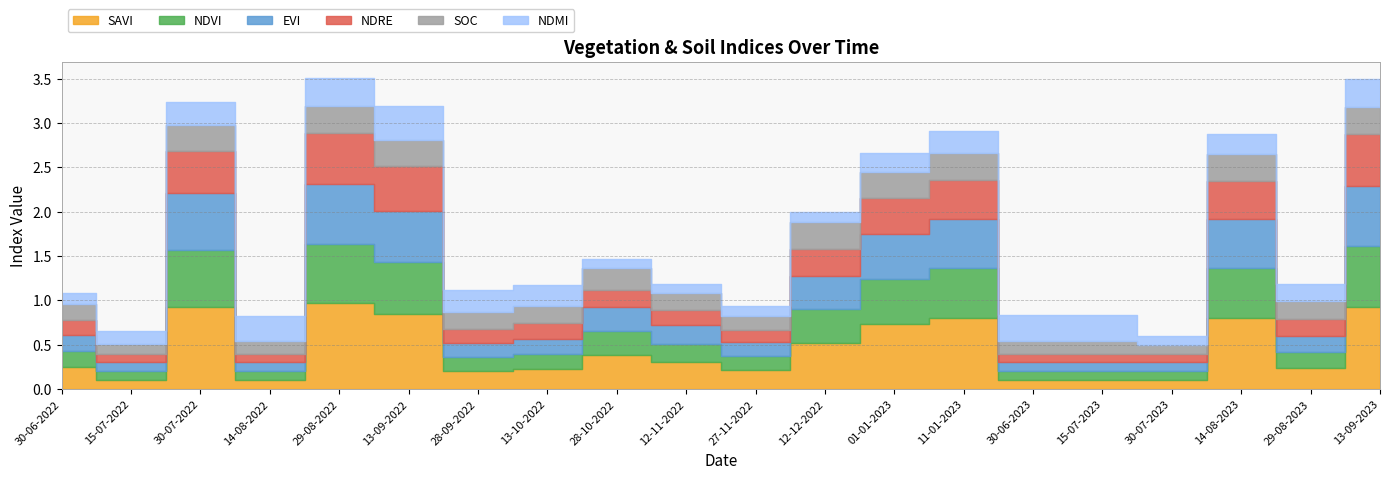

Rank the series at 14-08-2022 from highest to lowest value.

ndmi, soc, savi, ndvi, evi, ndre